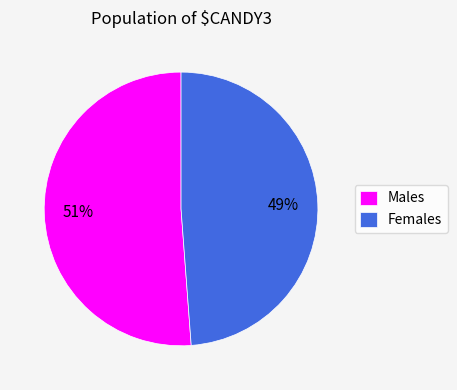

What is the ratio of the value at Females to the value at Males?

1.0